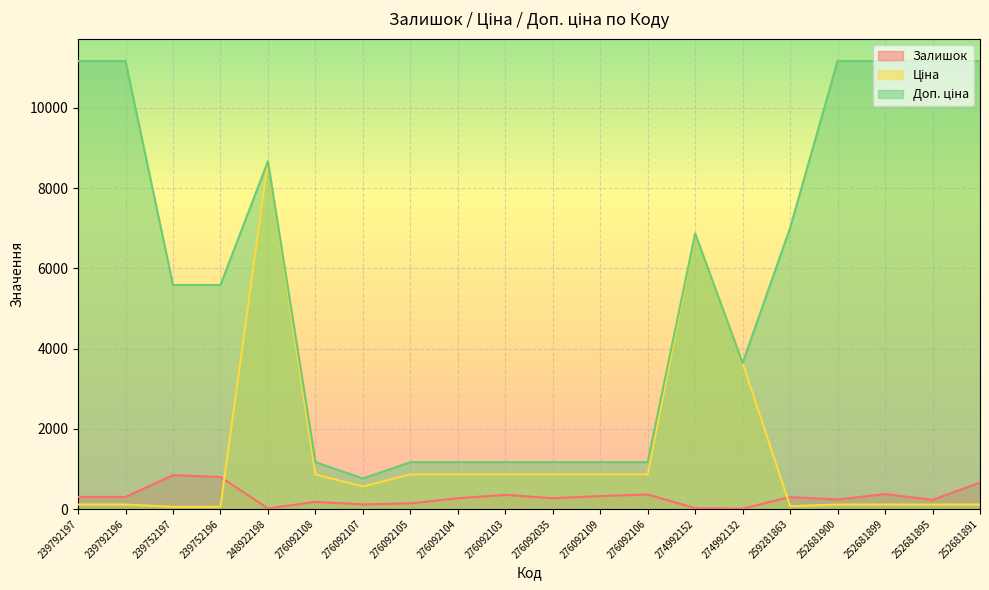

Reading left to right, transcribe all the data shown in this chart.

Залишок: 300.0	300.0	845.0	798.0	15.0	177.0	114.0	140.0	269.0	352.0	269.0	323.0	362.0	21.0	9.0	298.0	237.0	372.0	228.0	658.0
Ціна: 111.7	111.7	55.9	55.9	8669.7	862.8	560.8	862.8	862.8	862.8	862.8	862.8	862.8	6869.4	3640.8	70.1	111.7	111.7	111.7	111.7
Доп. ціна: 11169.0	11169.0	5585.0	5585.0	8669.7	1169.2	760.0	1169.2	1169.2	1169.2	1169.2	1169.2	1169.2	6869.4	3641.0	7010.0	11169.0	11169.0	11169.0	11169.0